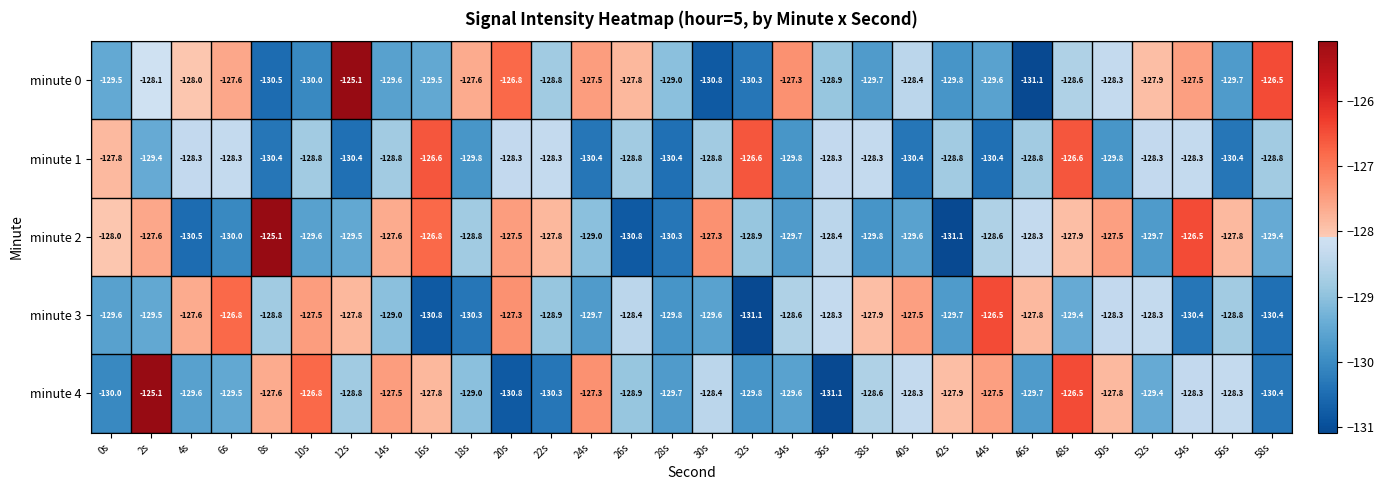

What is the difference between the maximum and second lowest values in the minute 3 series?

4.3